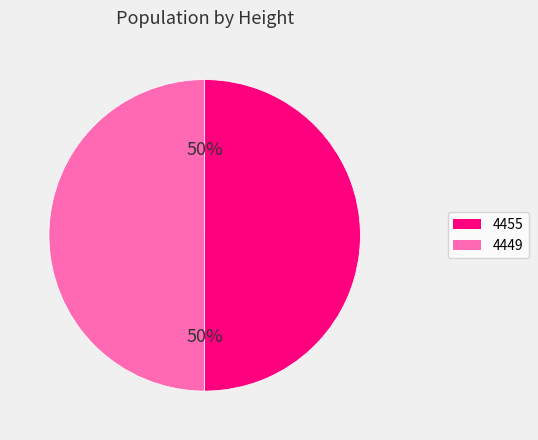

Combined, do 4449 and 4455 account for over 50%?

Yes